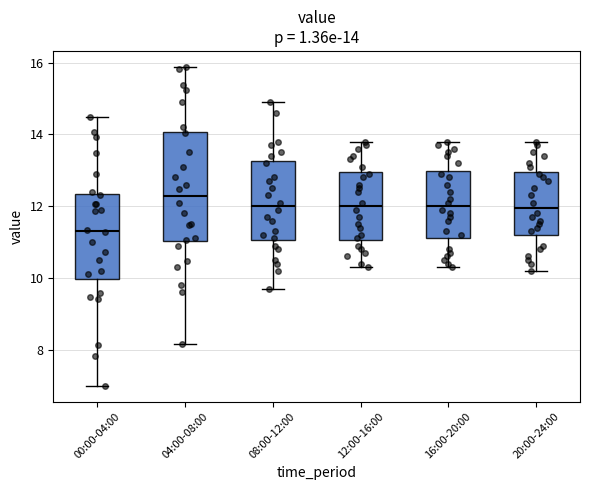

Comparing the boxes themselves (not the whiskers), which one is the tallest?

04:00-08:00